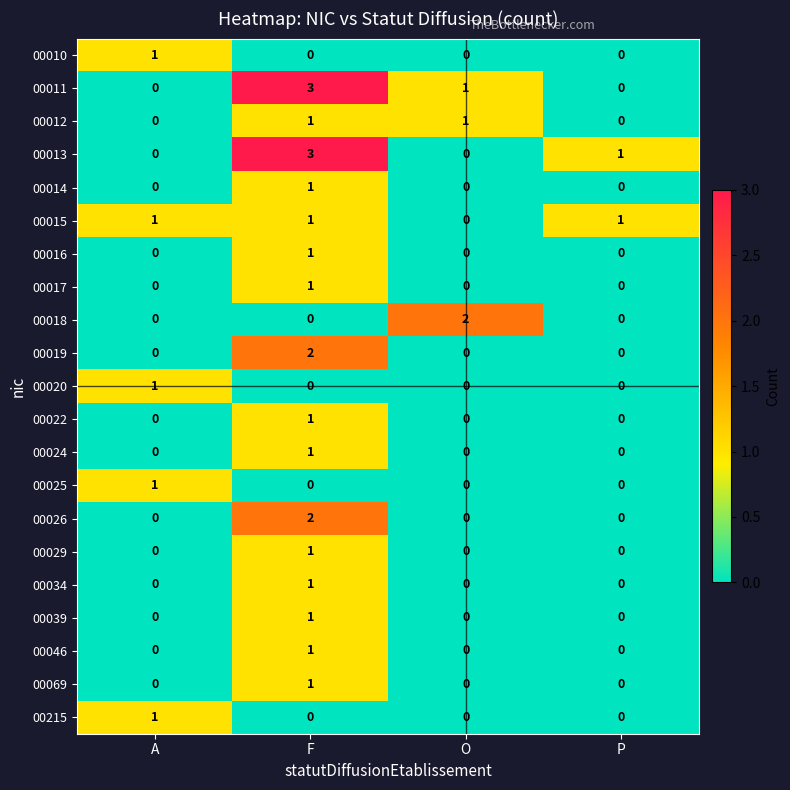

Count the 00029 values in the range 0 to 1.

4